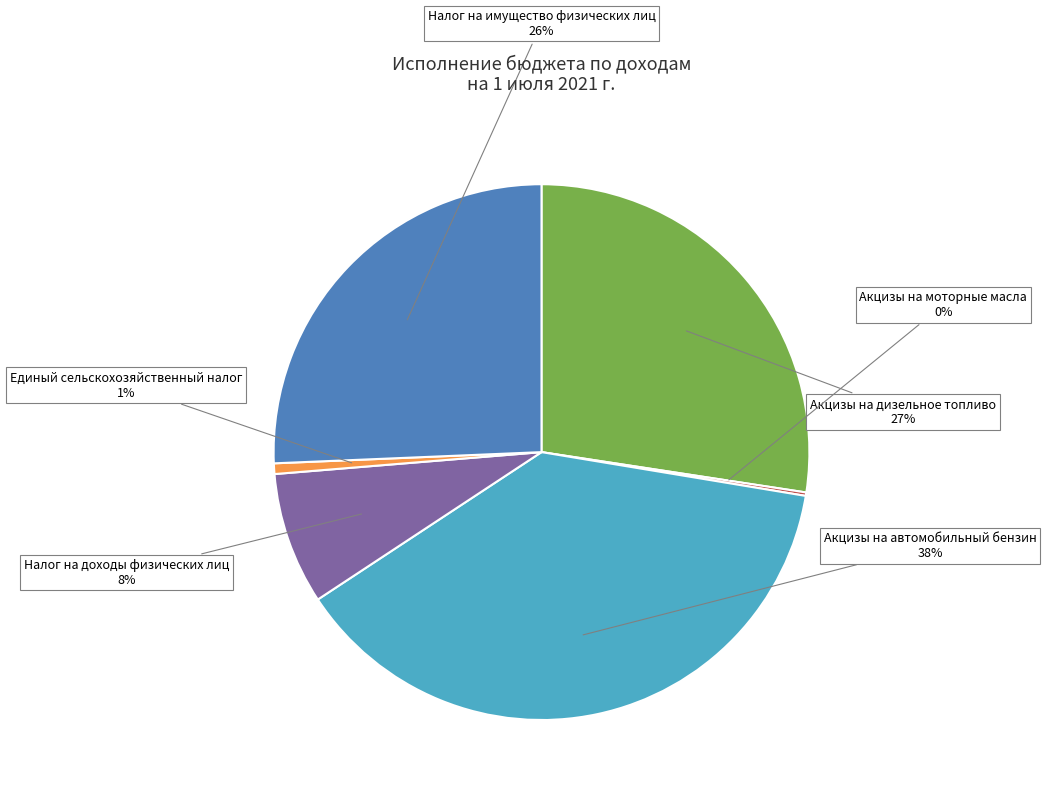

True or false: Акцизы на дизельное топливо accounts for 36% of the total.

False